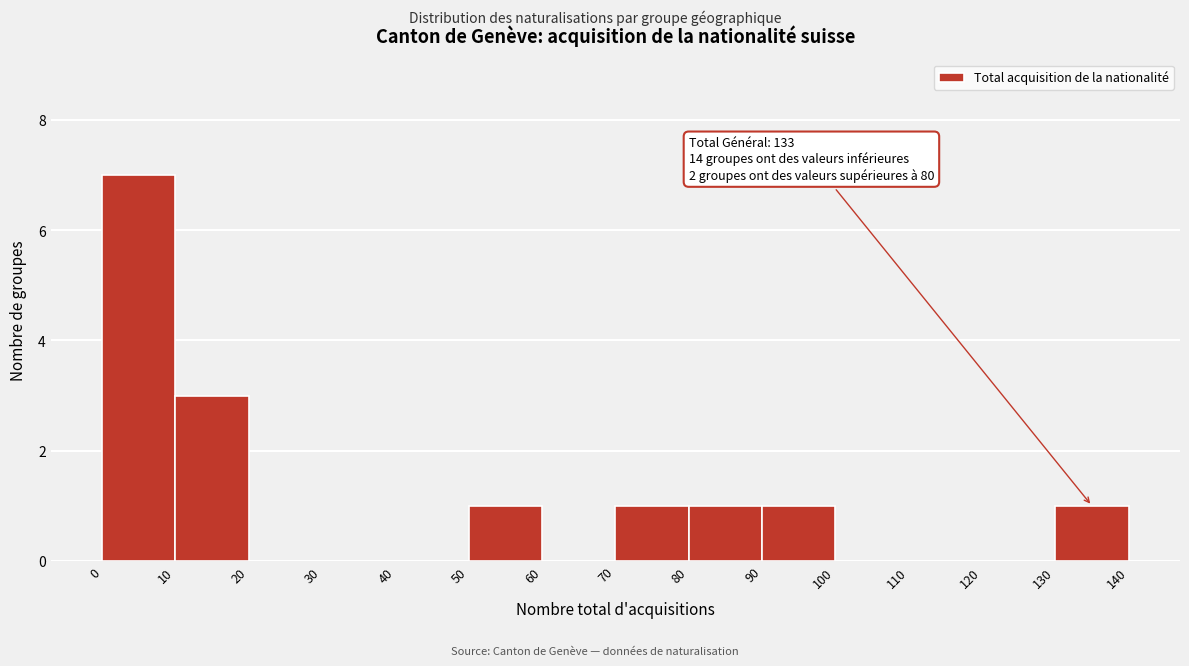

Over which range of the x-axis is the bar tallest?

0 to 10